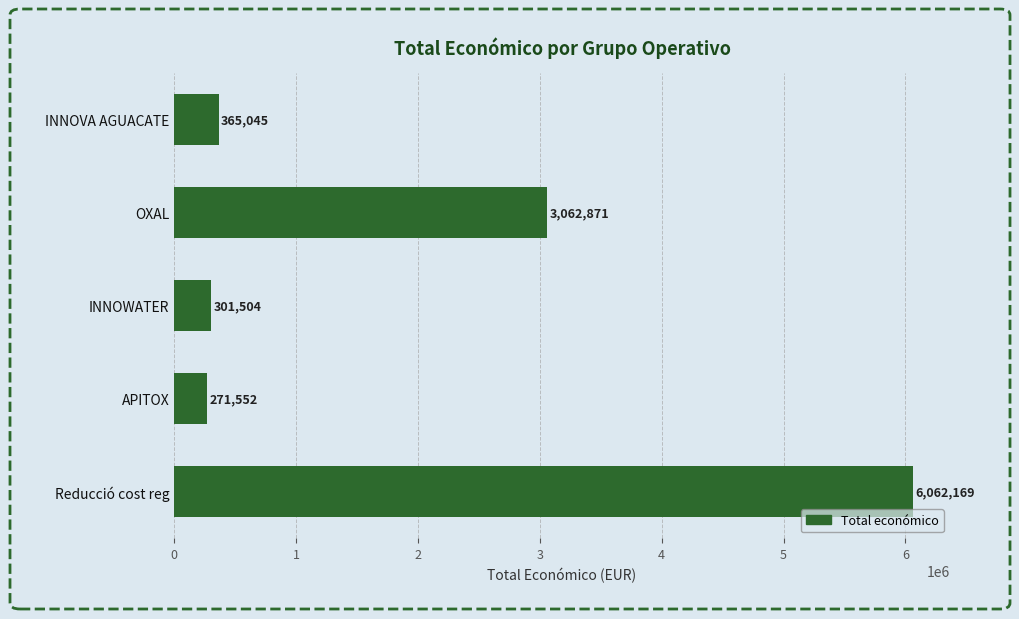

Reading top to bottom, transcribe all the data shown in this chart.

INNOVA AGUACATE=365045	OXAL=3062871	INNOWATER=301504	APITOX=271552	Reducció cost reg=6062169